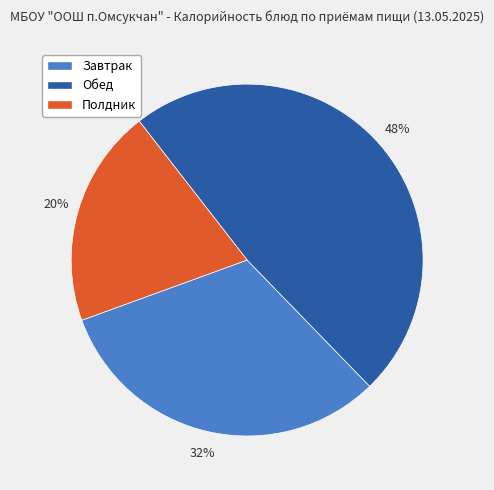

Is there a majority slice in this chart?

No